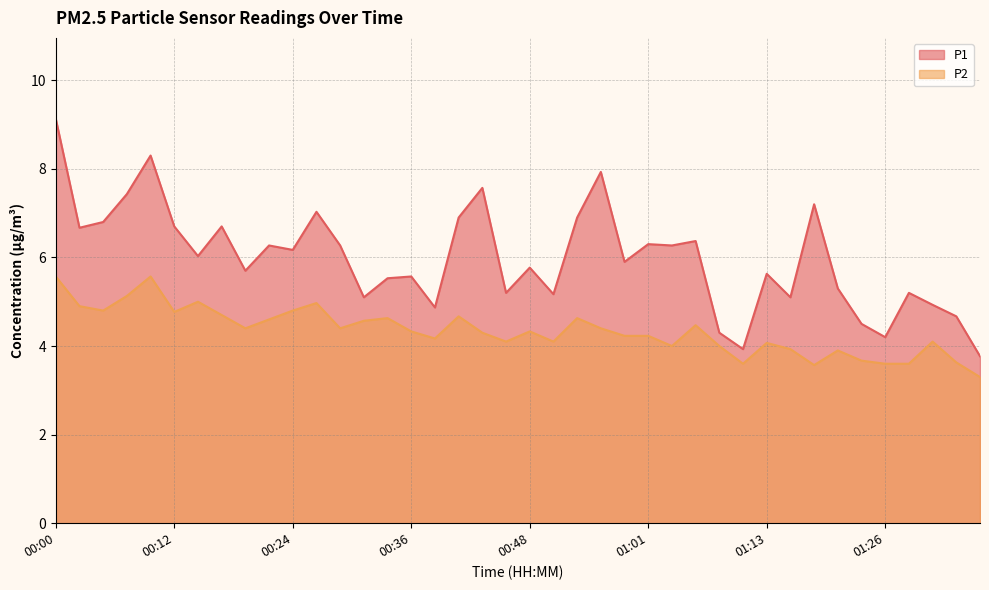

What is the maximum value shown in the chart?

9.1